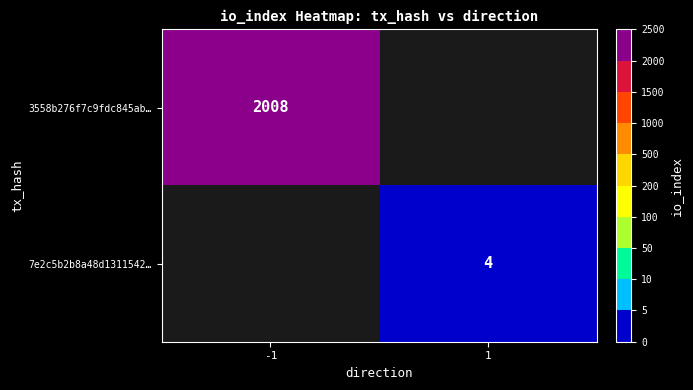

The 3558b276f7c9fdc845ab… series shows 708 at -1. True or false?

False